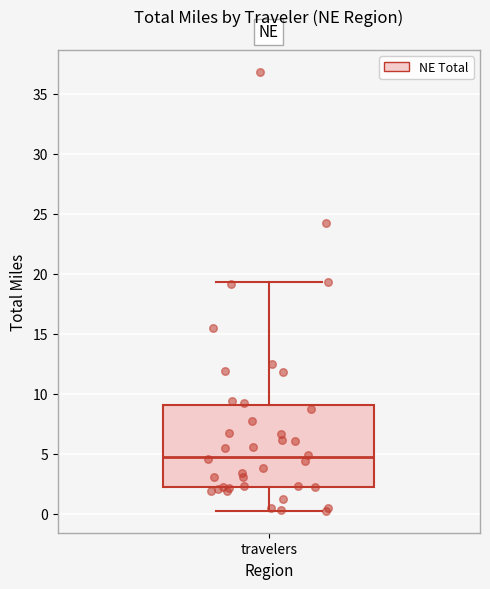

Where is the upper edge of the box for travelers on the y-axis? The values are not printed on the chart, so give them approximately, as read against the axis.

9.0